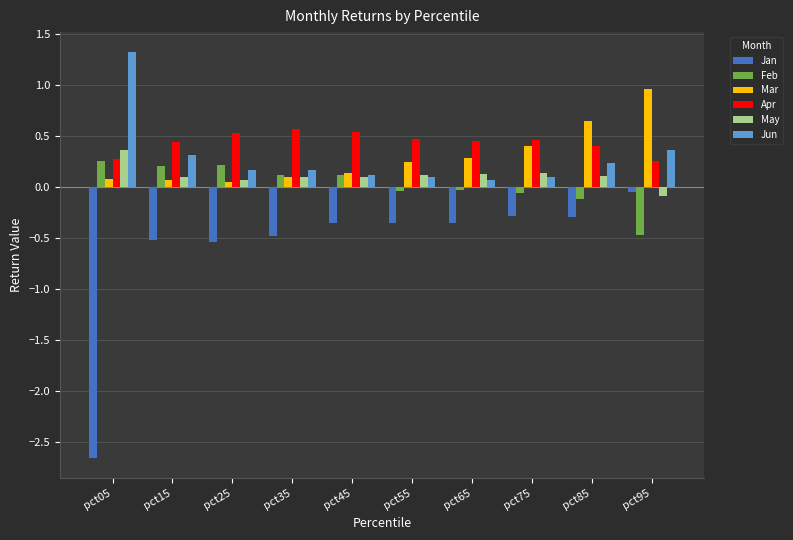

At which label does Jun reach its peak?

pct05